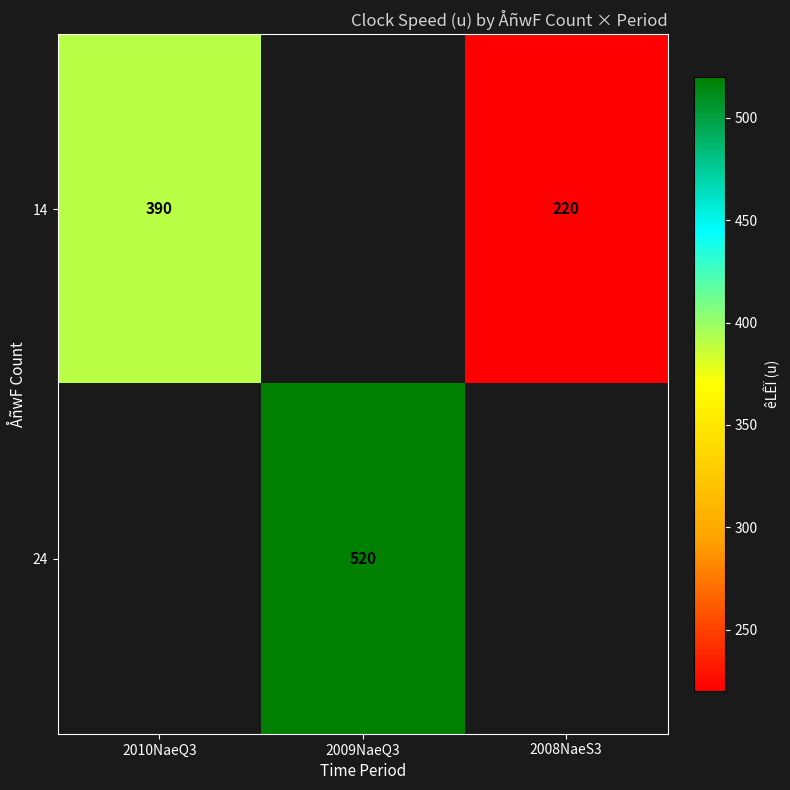

Is the value of 14 at 2010NaeQ3 greater than the value of 24 at 2009NaeQ3?

No